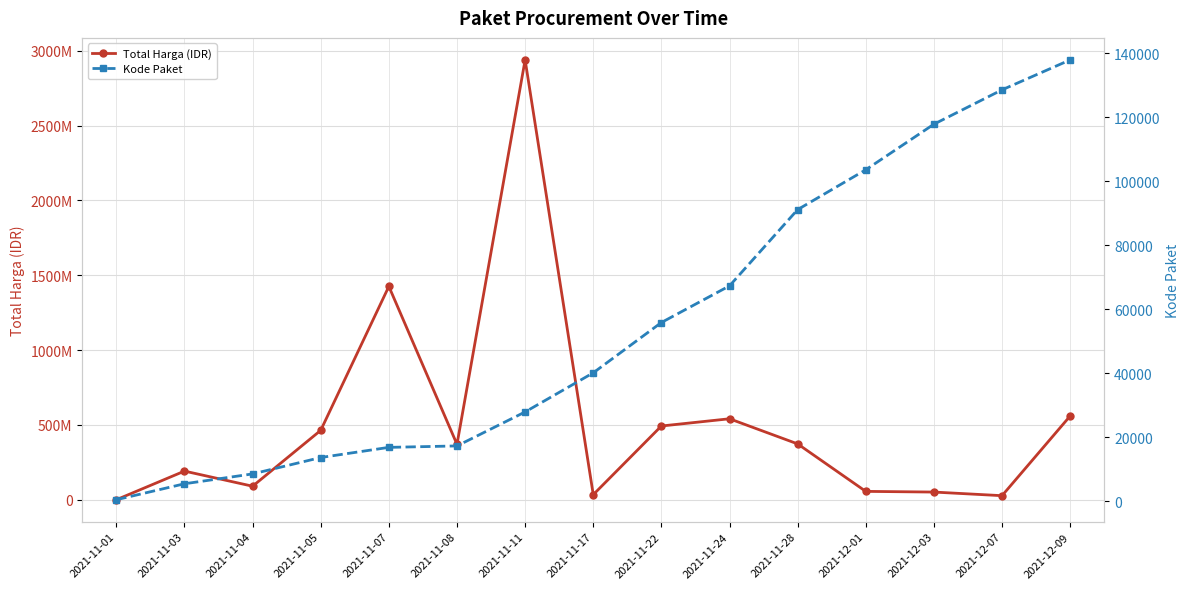

What is the minimum value for Total Harga (IDR)?

333600